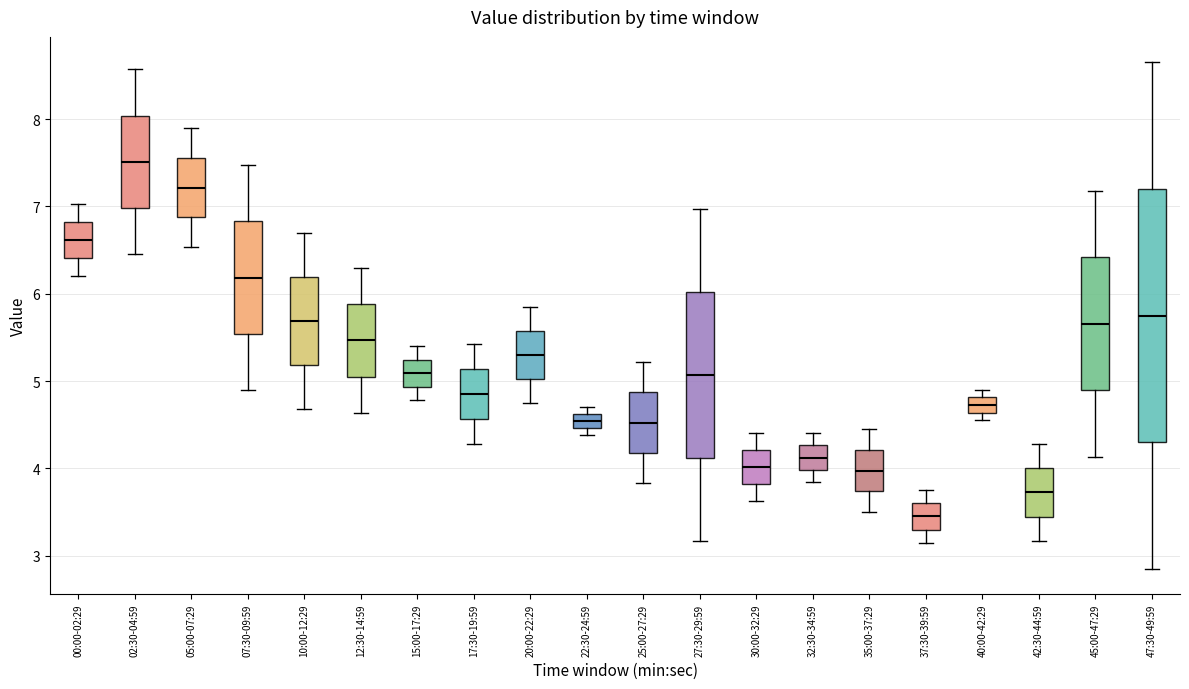

Which box is the tallest, from its lower edge to its upper edge?

47:30-49:59